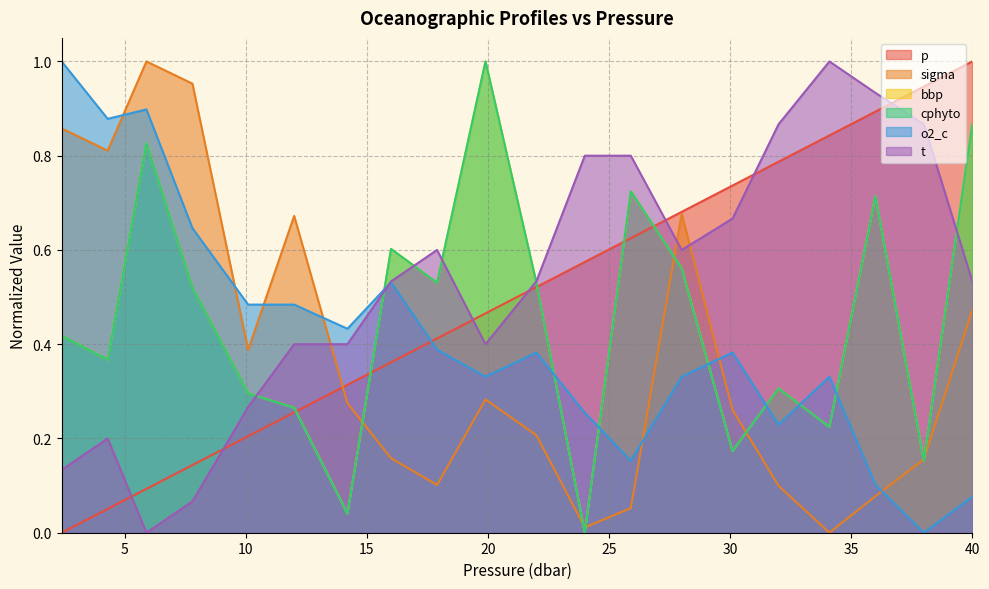

What position from the right is 12.0?

15